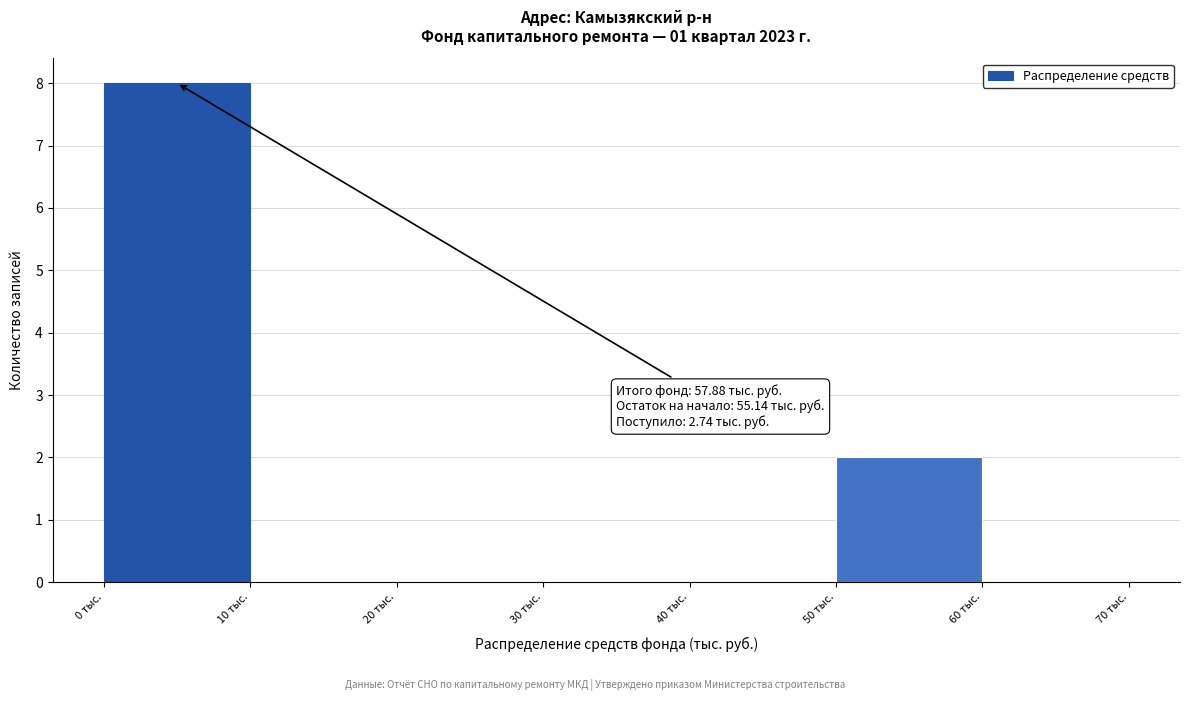

Over which range of the x-axis is the bar tallest?

0 to 10